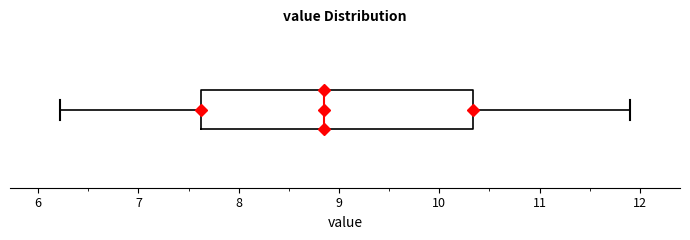

Transcribe this box plot: give where the median line is, the range the box spans, and where the two whiskers end, as read against the x-axis. The values are not printed on the chart, so give them approximately, as read against the axis.

median 8.9, box 7.6 to 10.3, whiskers 6.2 to 11.9